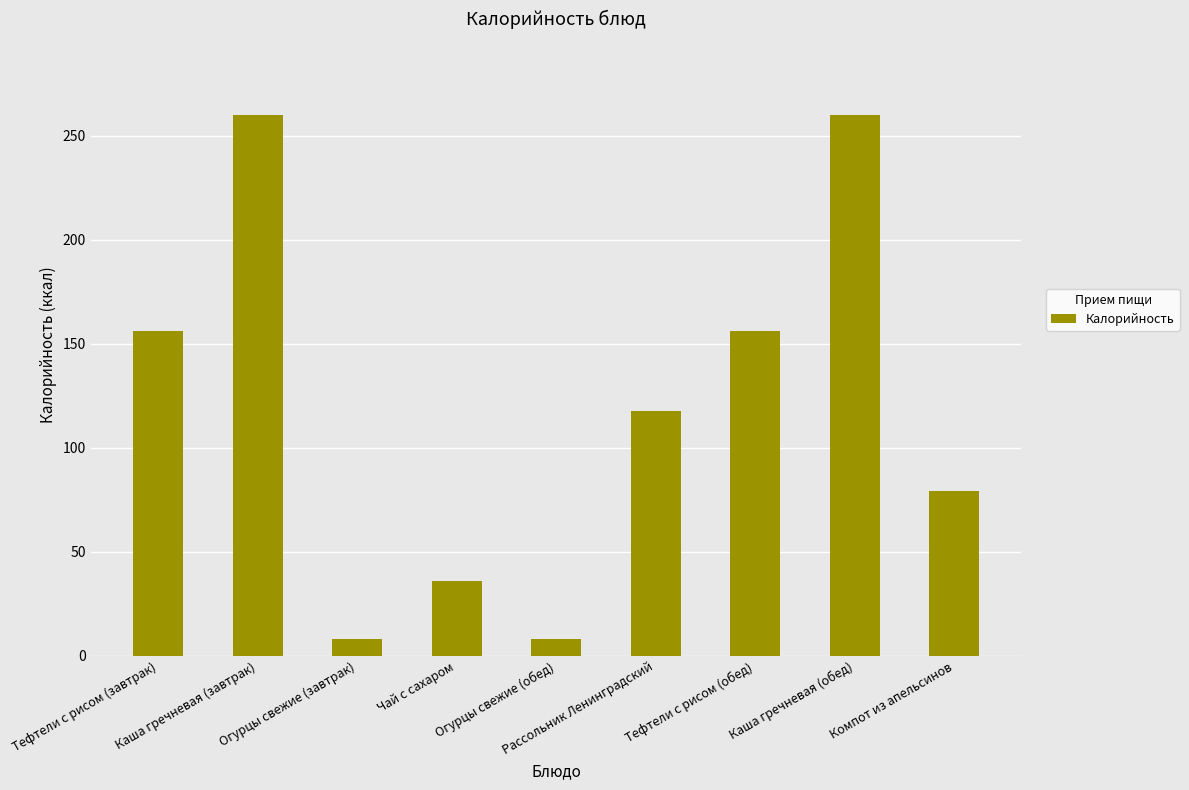

What is the change in value from Каша гречневая (завтрак) to Огурцы свежие (завтрак)?

-252.0